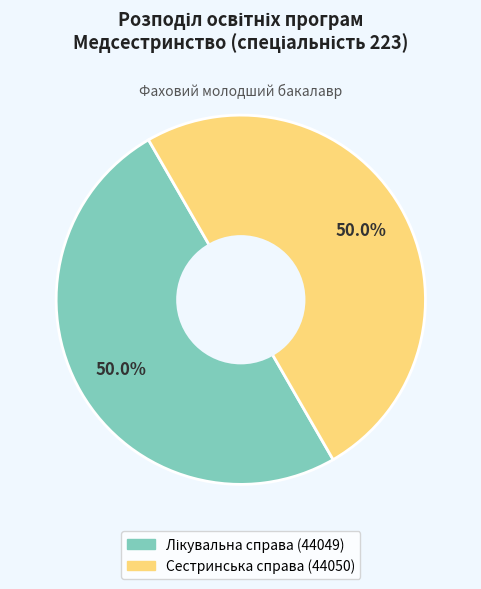

The Сестринська справа (44050) slice represents 50% of the pie. True or false?

True